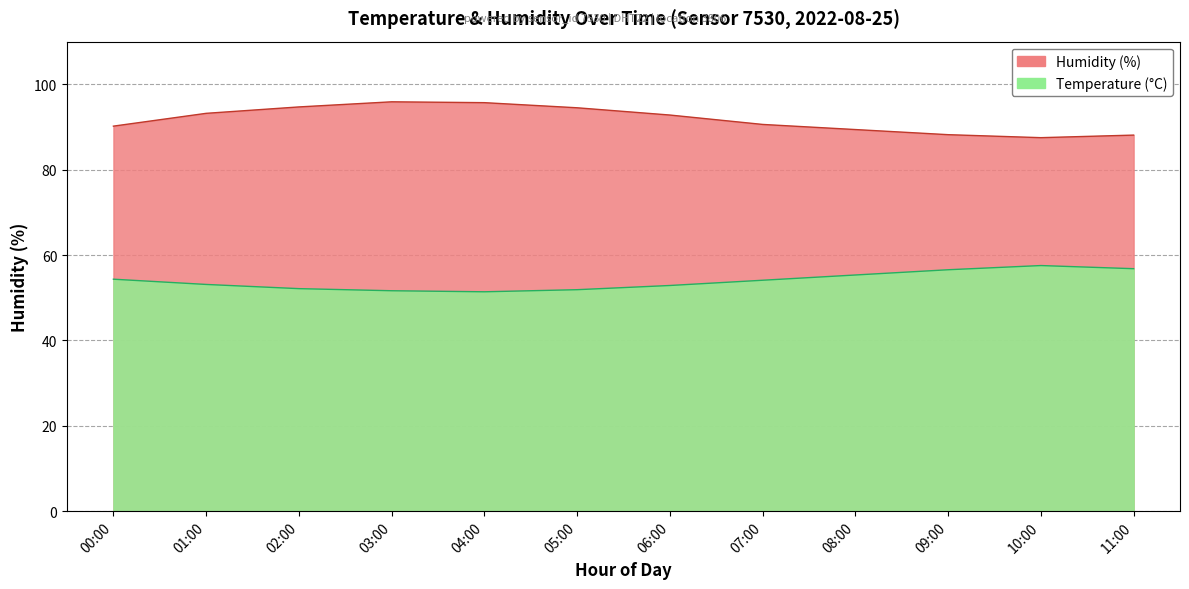

At which category does the chart reach its peak across all series?

03:00